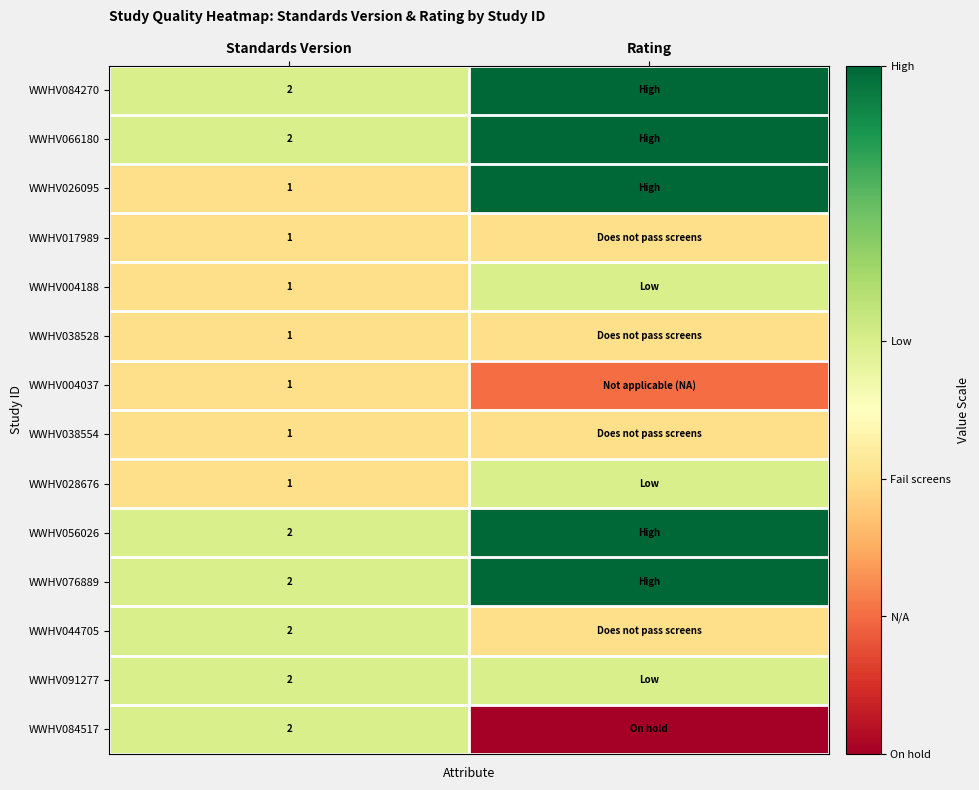

The WWHV038528 series shows 1 at Standards Version. True or false?

True